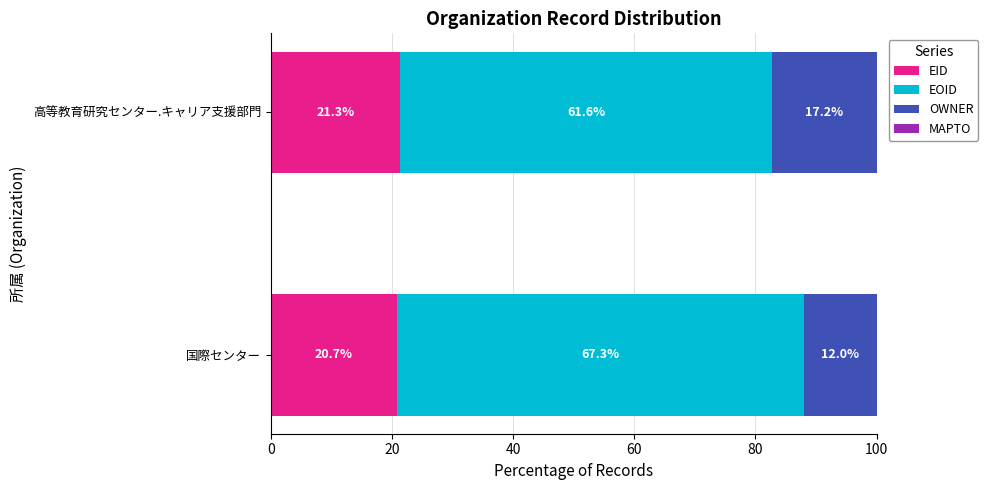

The EID series shows 20.7 at 国際センター. True or false?

True